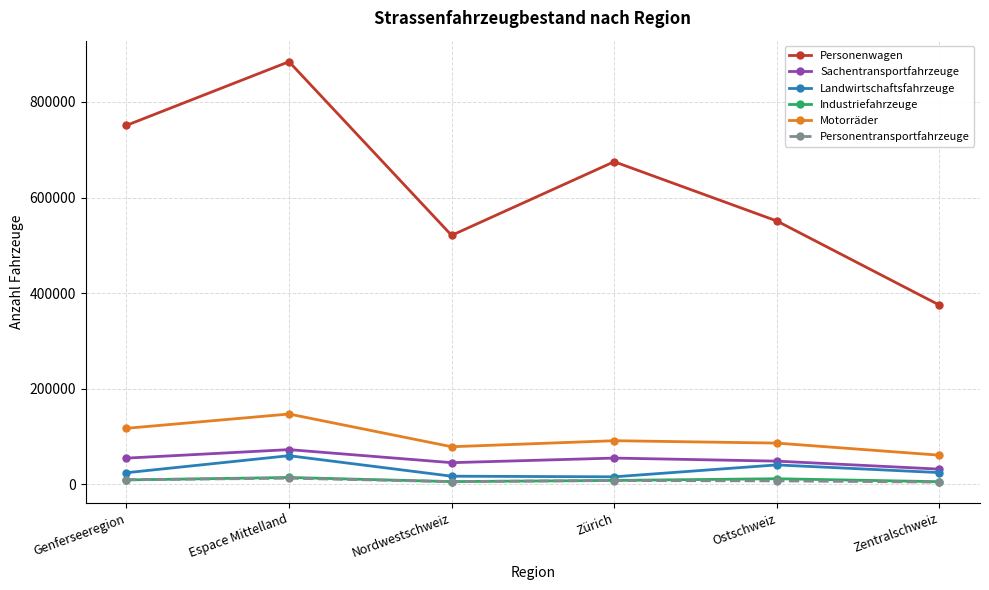

Which series has the largest total across all categories?

Personenwagen